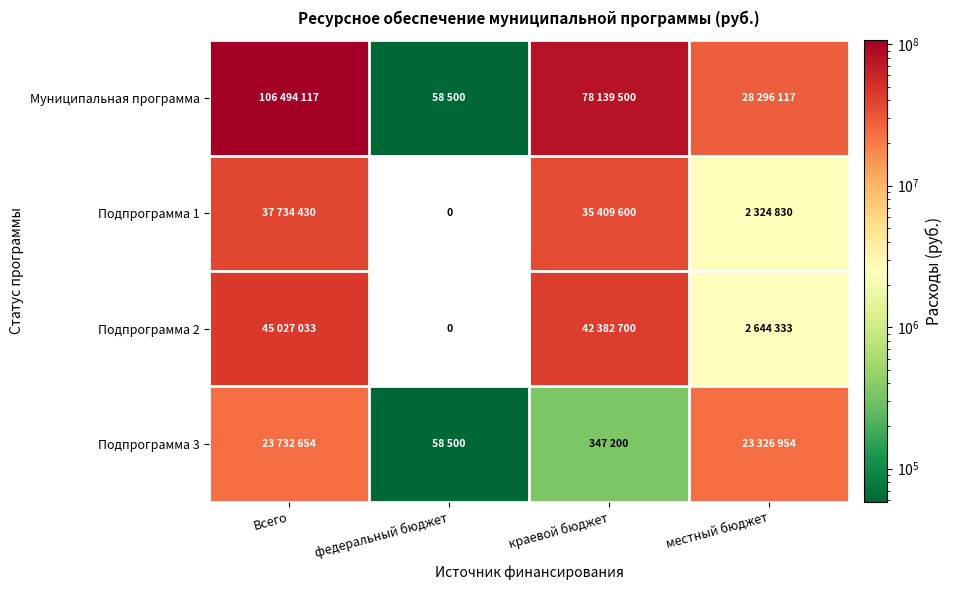

Which has a higher value, федеральный бюджет or Всего?

Всего